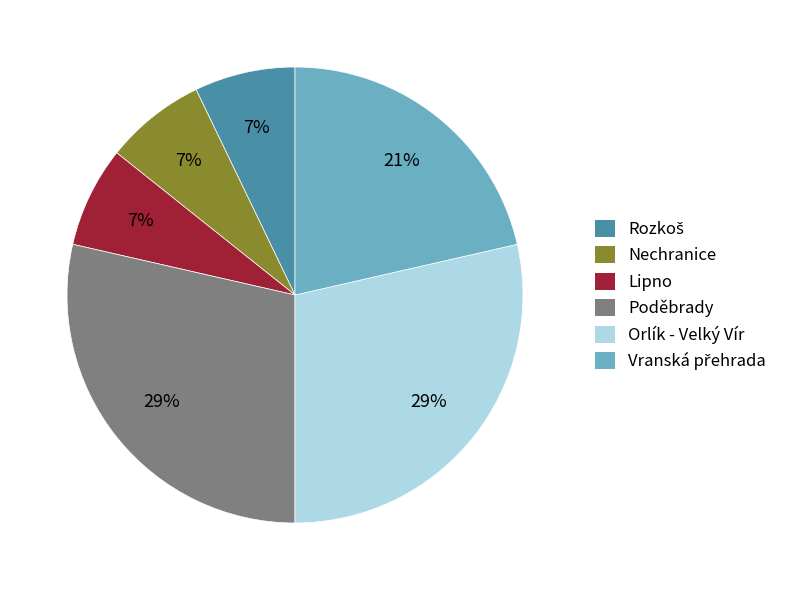

Count the number of slices in the pie.

6